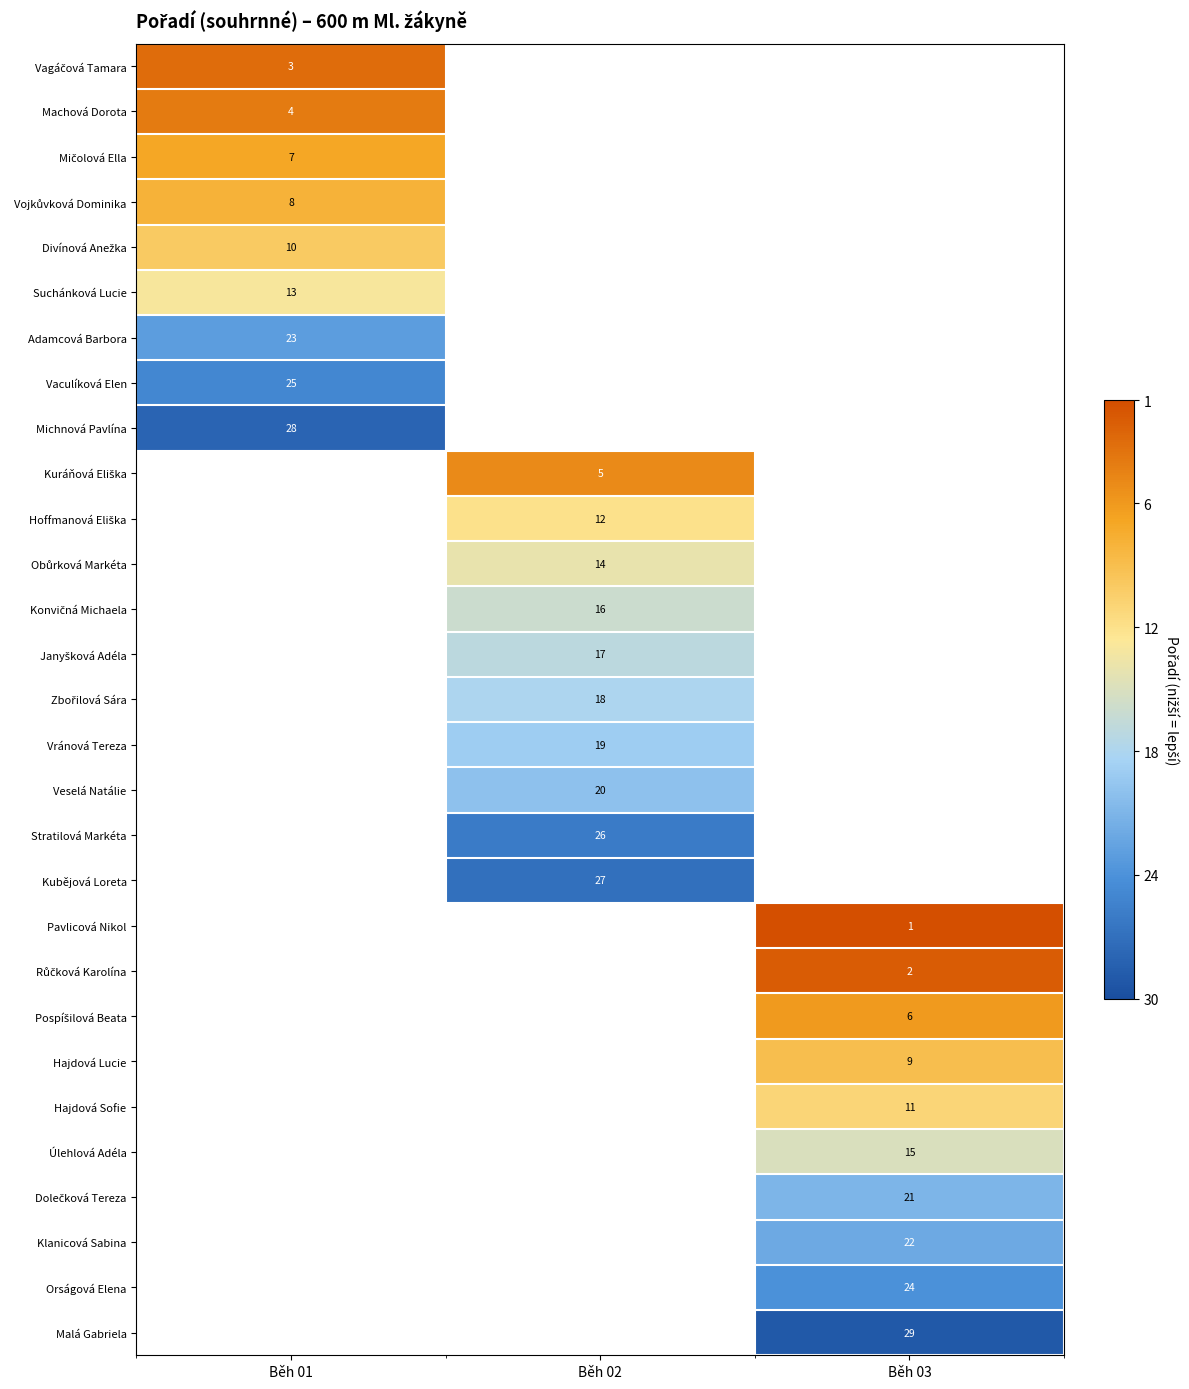

Is the value of Kubějová Loreta at Běh 02 greater than the value of Klanicová Sabina at Běh 03?

Yes